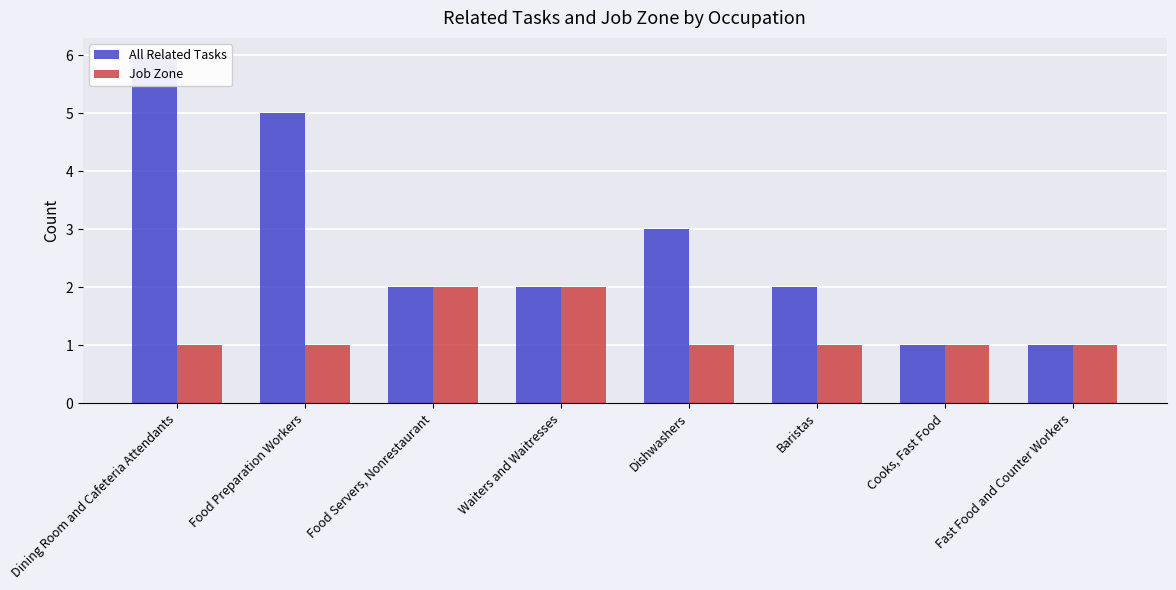

Where is All Related Tasks nearest to the value 3?

Dishwashers